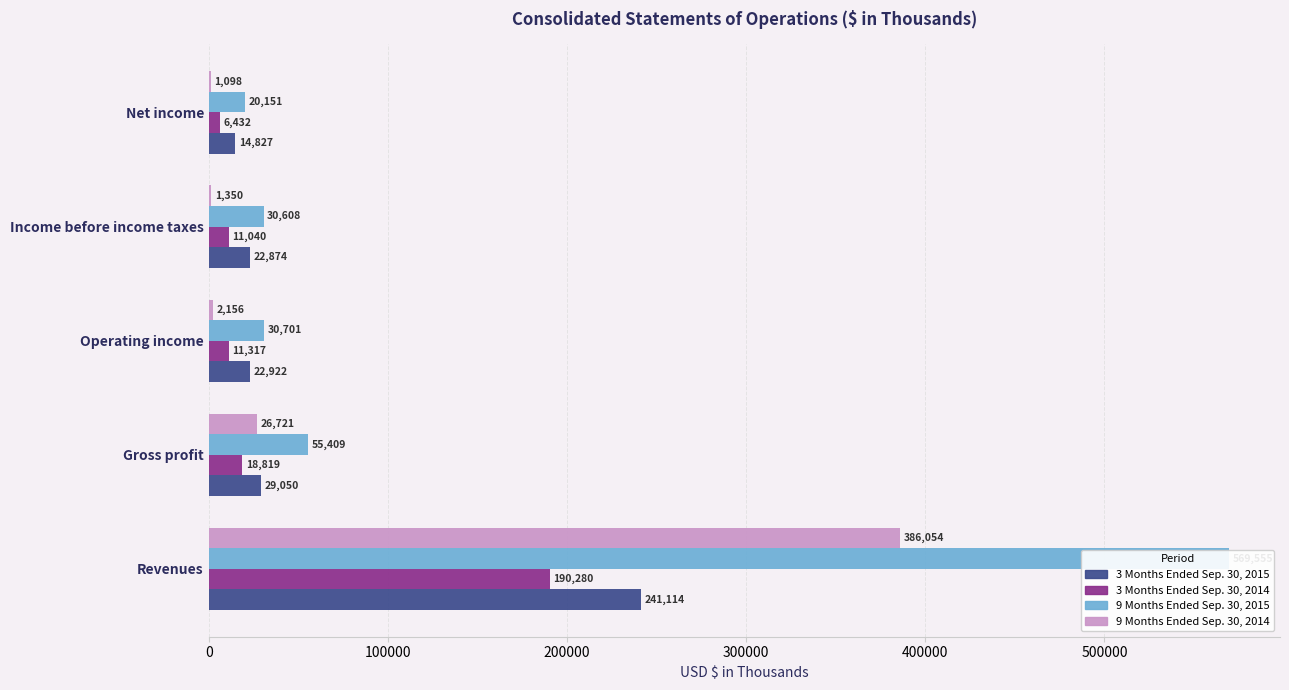

How many bars are there in each group?

4